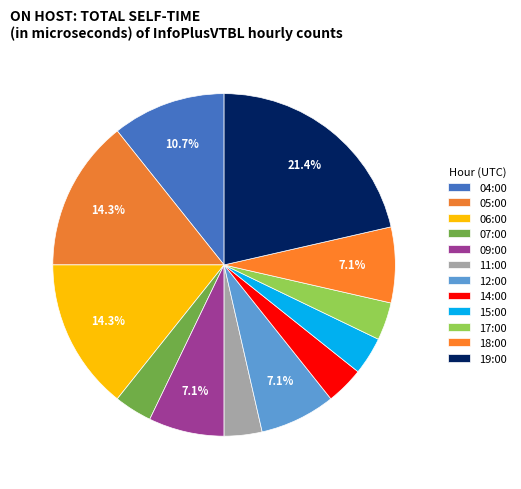

What portion of the pie excludes 12:00?

92.9%